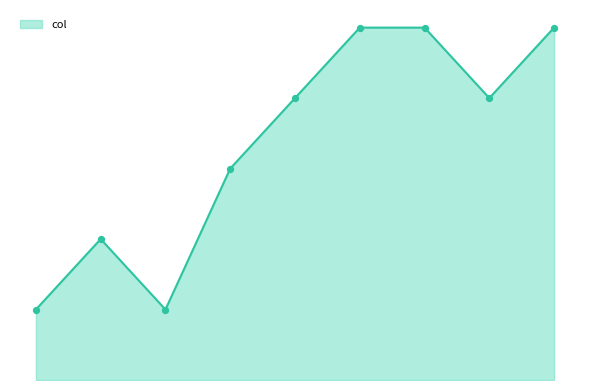

Is this an area chart (filled region under the line)?

Yes